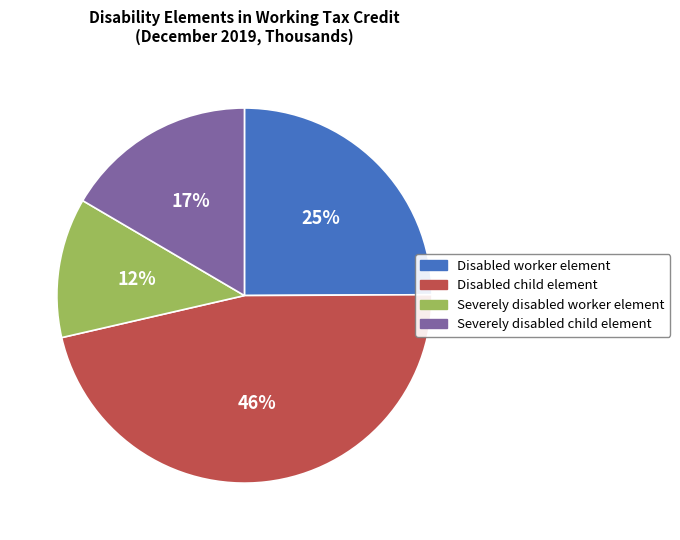

Is Severely disabled child element the majority of the pie?

No